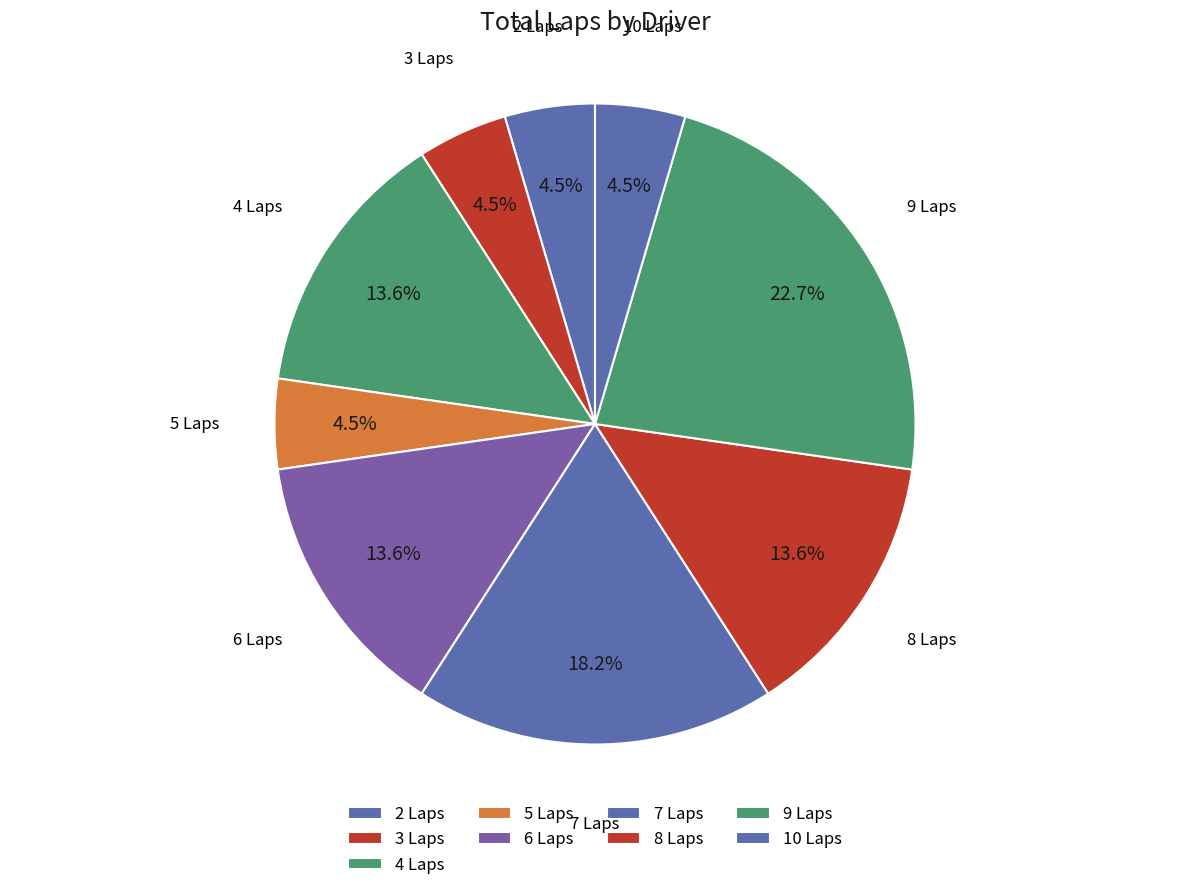

Count the number of slices in the pie.

9